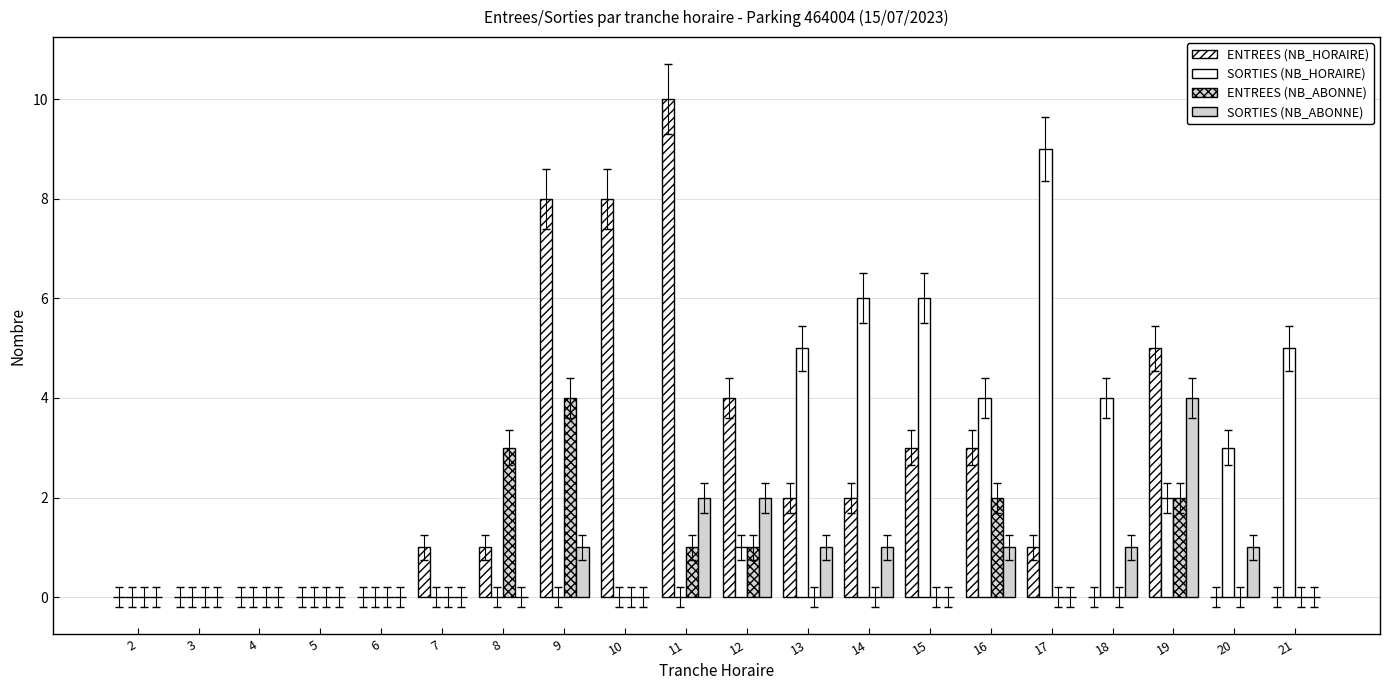

How many distinct data groups are displayed?

4